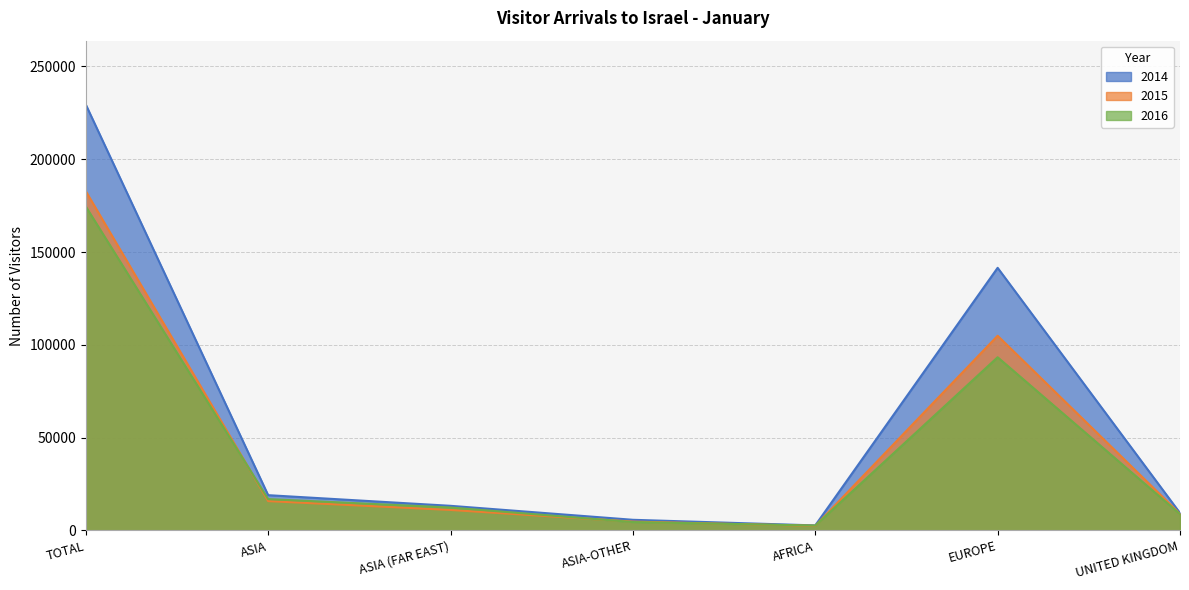

What is the average value of the 2016 series?

44720